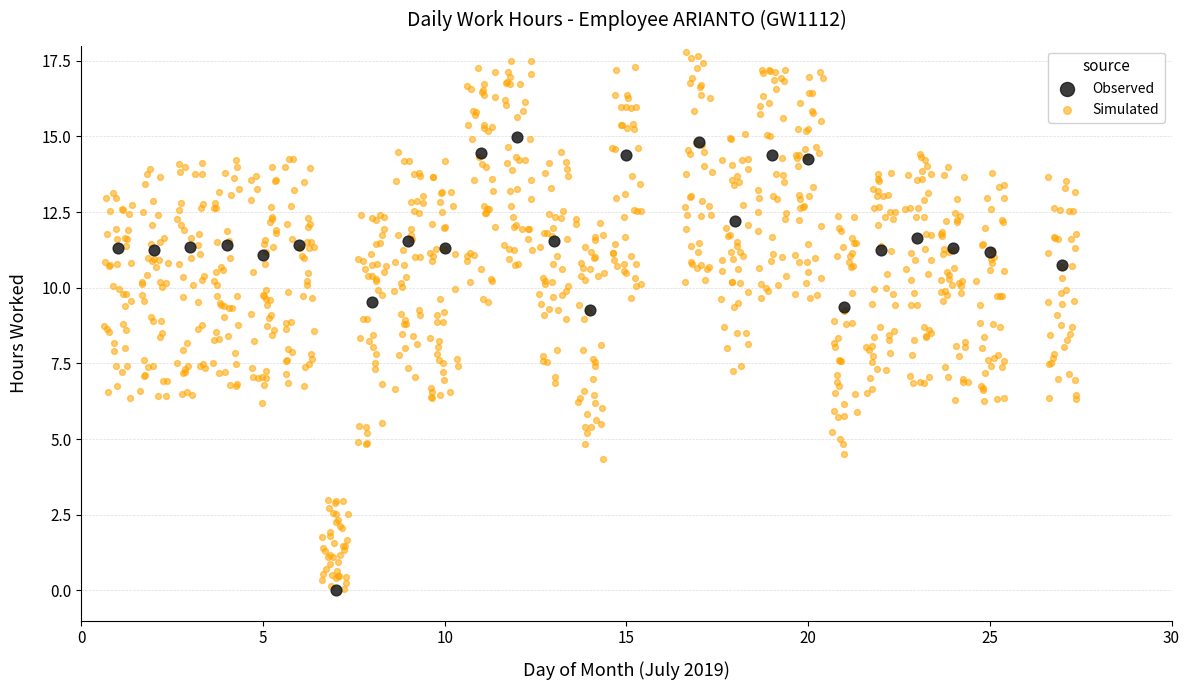

Which series has the widest spread of Y values?

Simulated